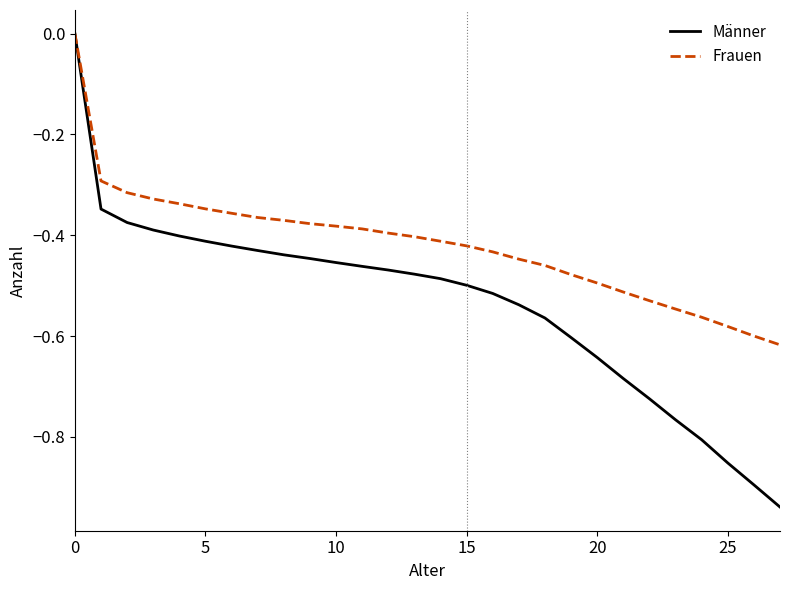

Which series has the widest spread of values?

Männer